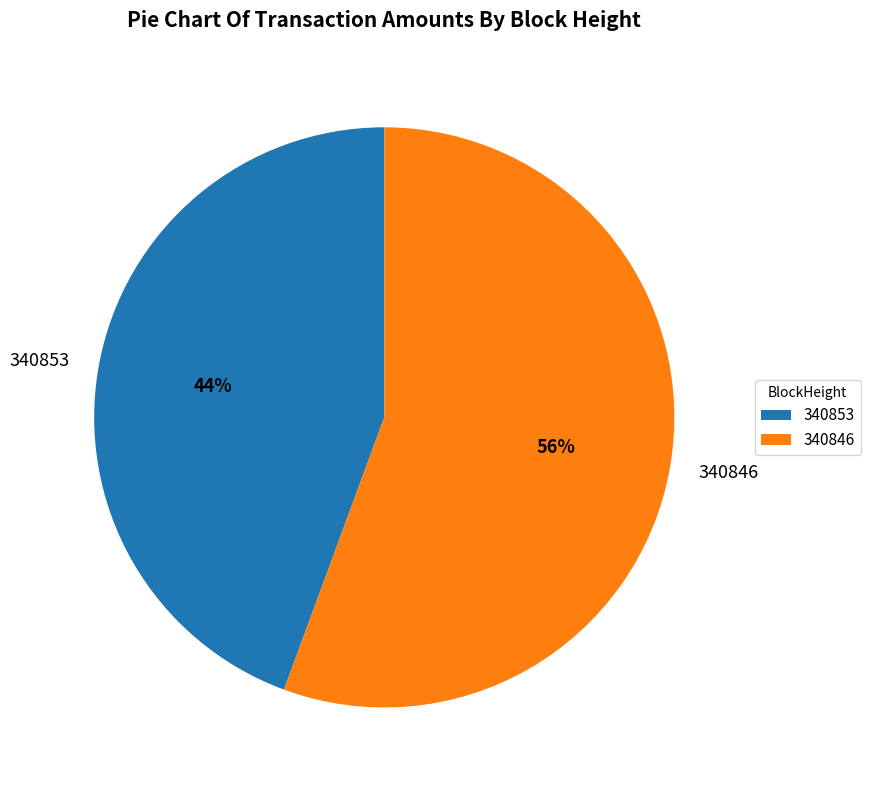

To the nearest percent, what portion does 340853 represent?

44%